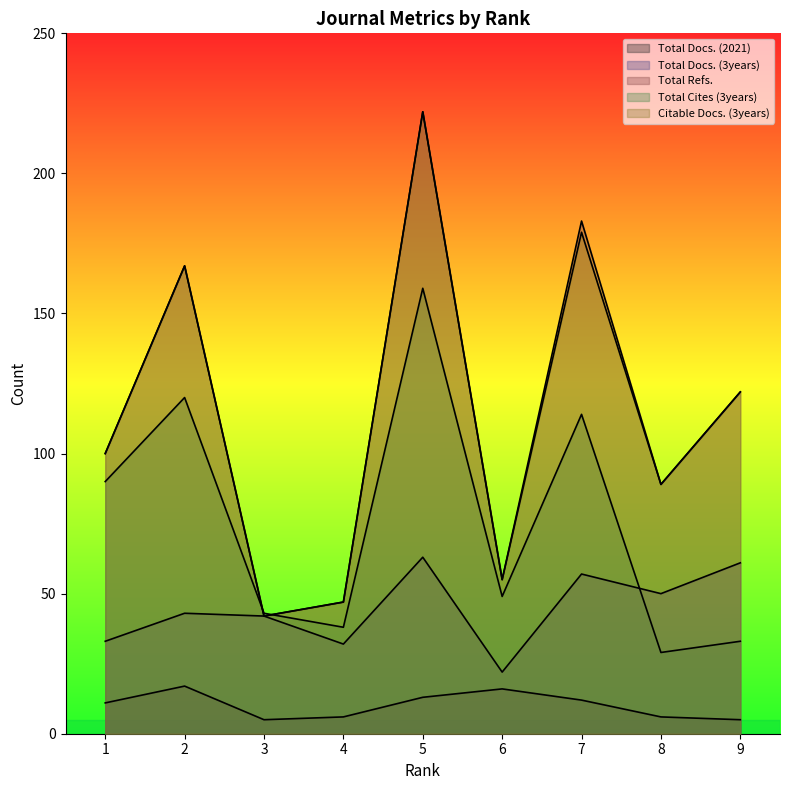

How many data points does each series have?

9